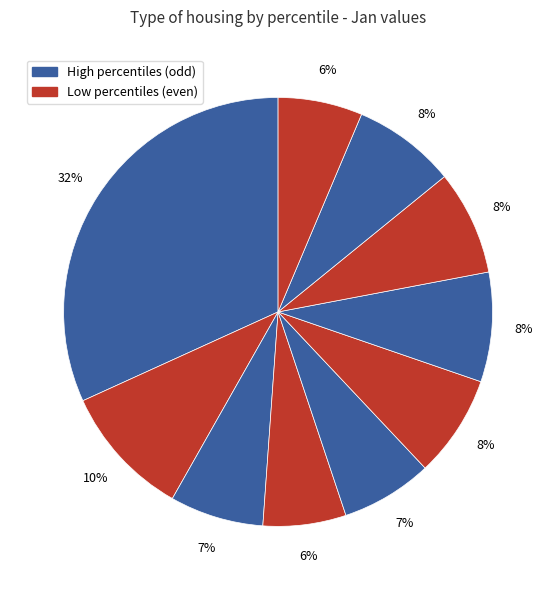

How many segments does this pie chart have?

10